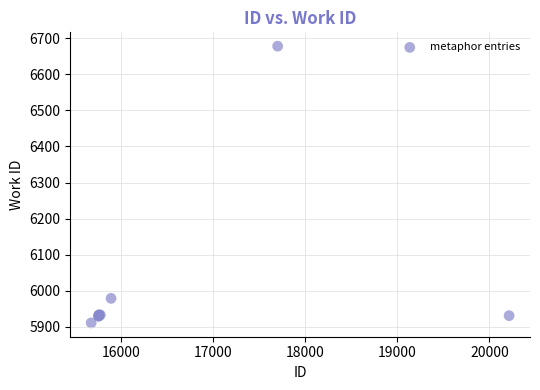

What Y value in the scatter plot is closest to 6294?

5979